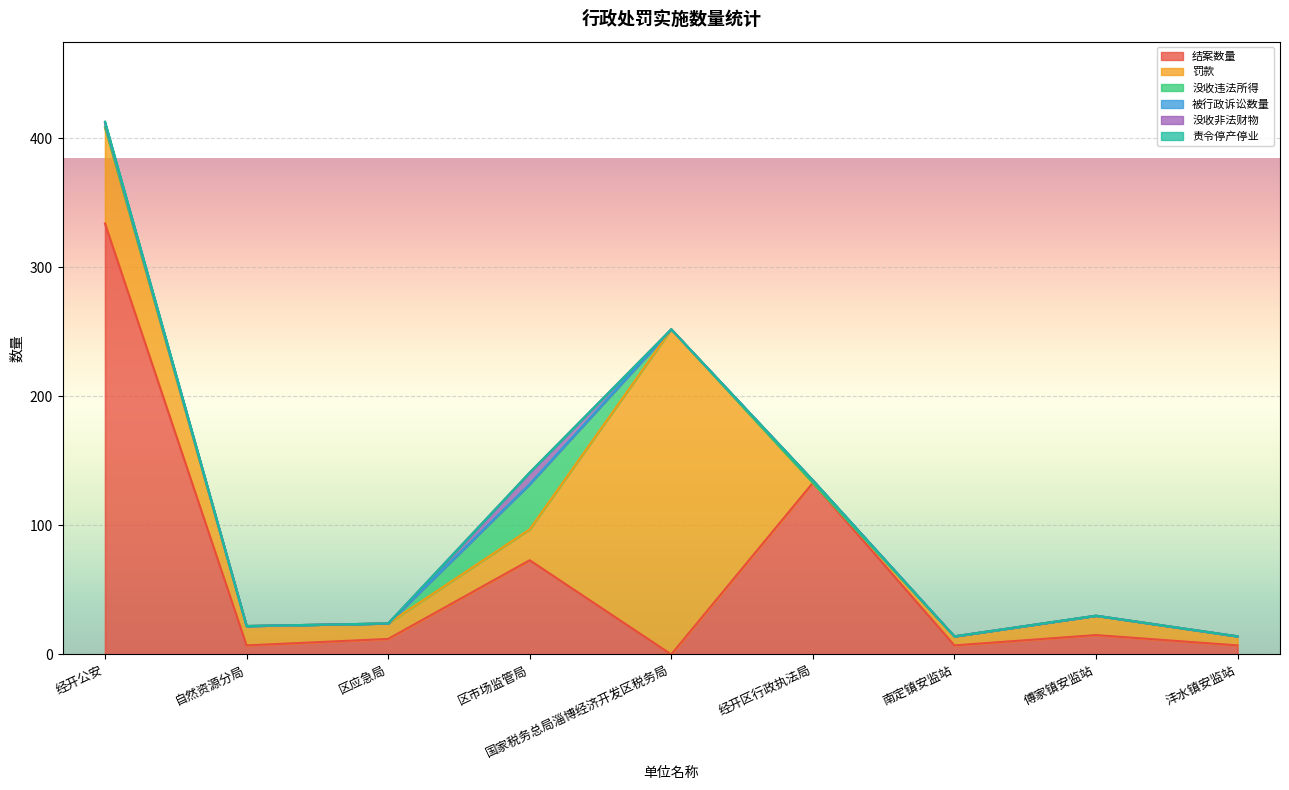

What is the label of the 4th point from the right?

经开区行政执法局